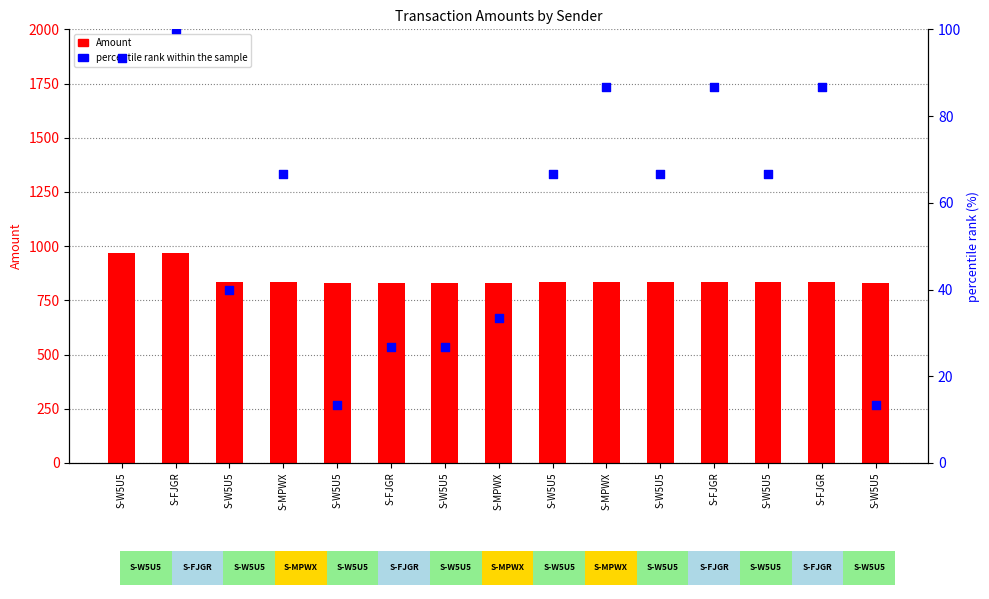

Which series has the largest Y range (max minus min)?

Amount